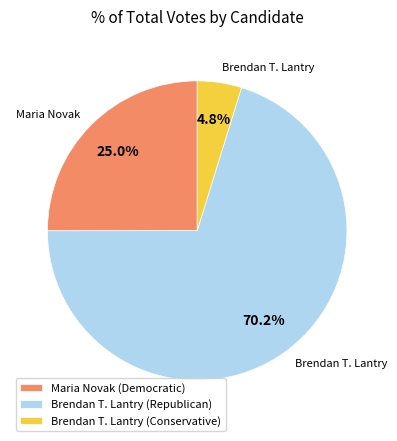

Do Brendan T. Lantry (Conservative) and Maria Novak (Democratic) together represent more than half of the pie?

No